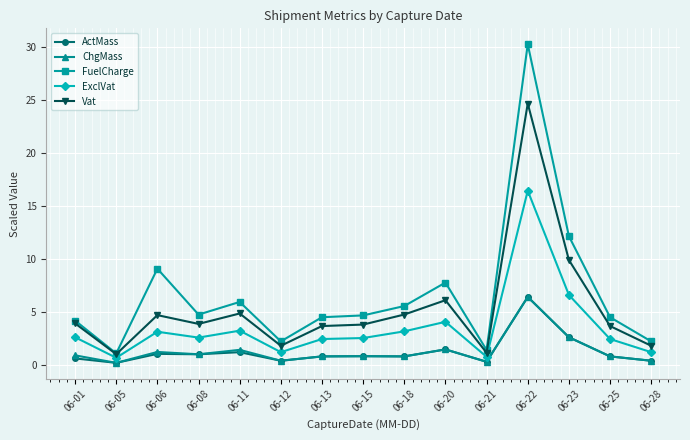

Which series has the largest total across all categories?

FuelCharge